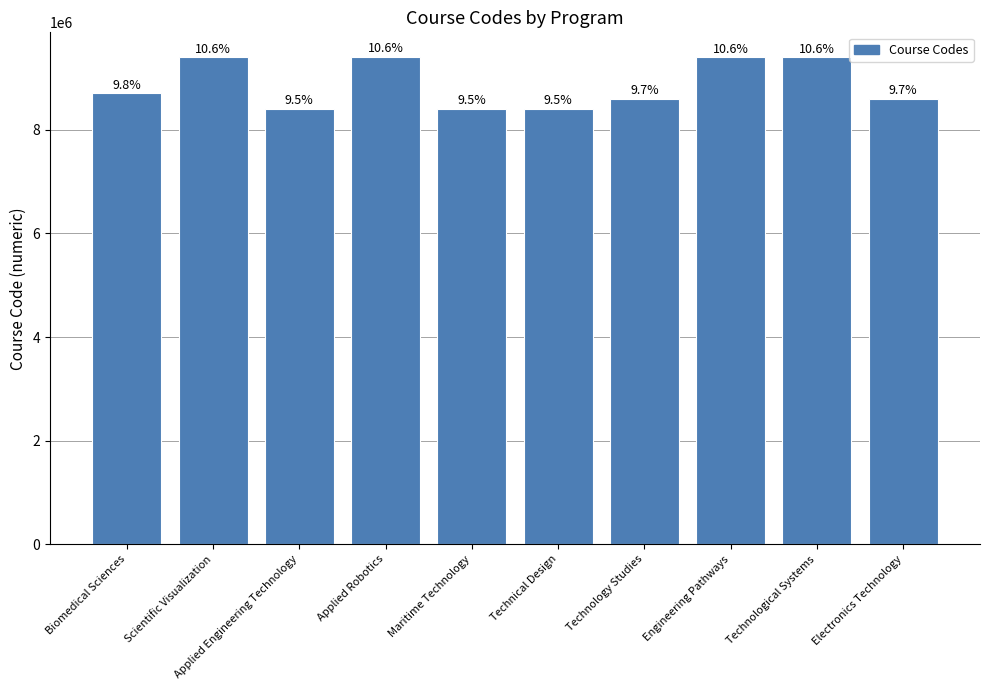

List the labels in order of value, largest first.

Applied Robotics, Technological Systems, Engineering Pathways, Scientific Visualization, Biomedical Sciences, Electronics Technology, Technology Studies, Maritime Technology, Applied Engineering Technology, Technical Design